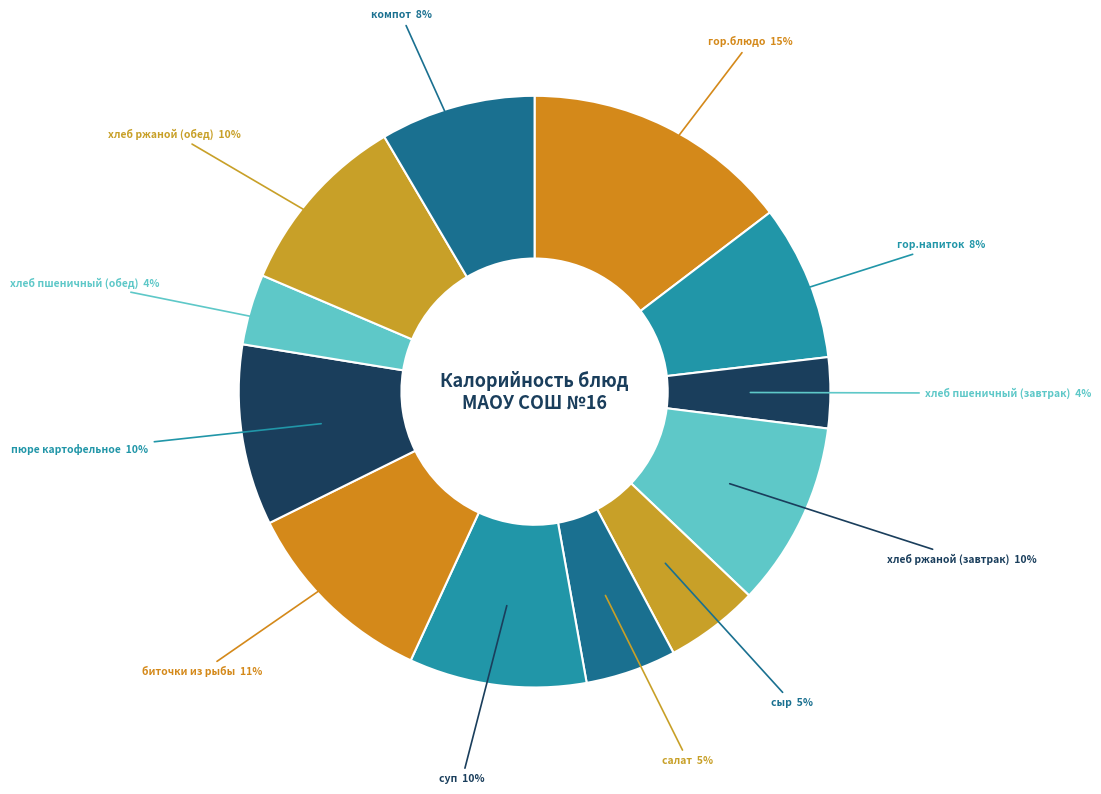

Does any single category account for the majority?

No